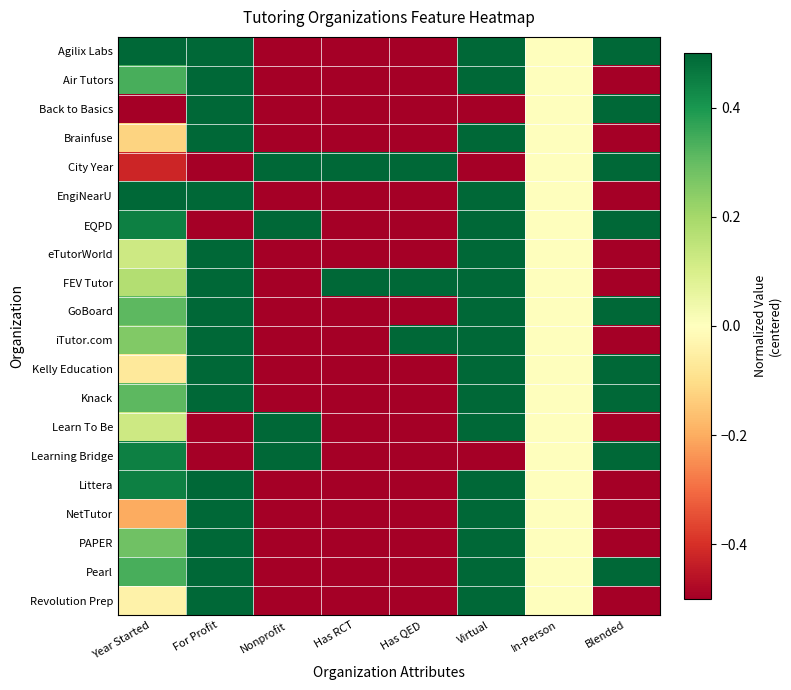

What is the difference between the highest and lowest values at Has RCT?

1.0